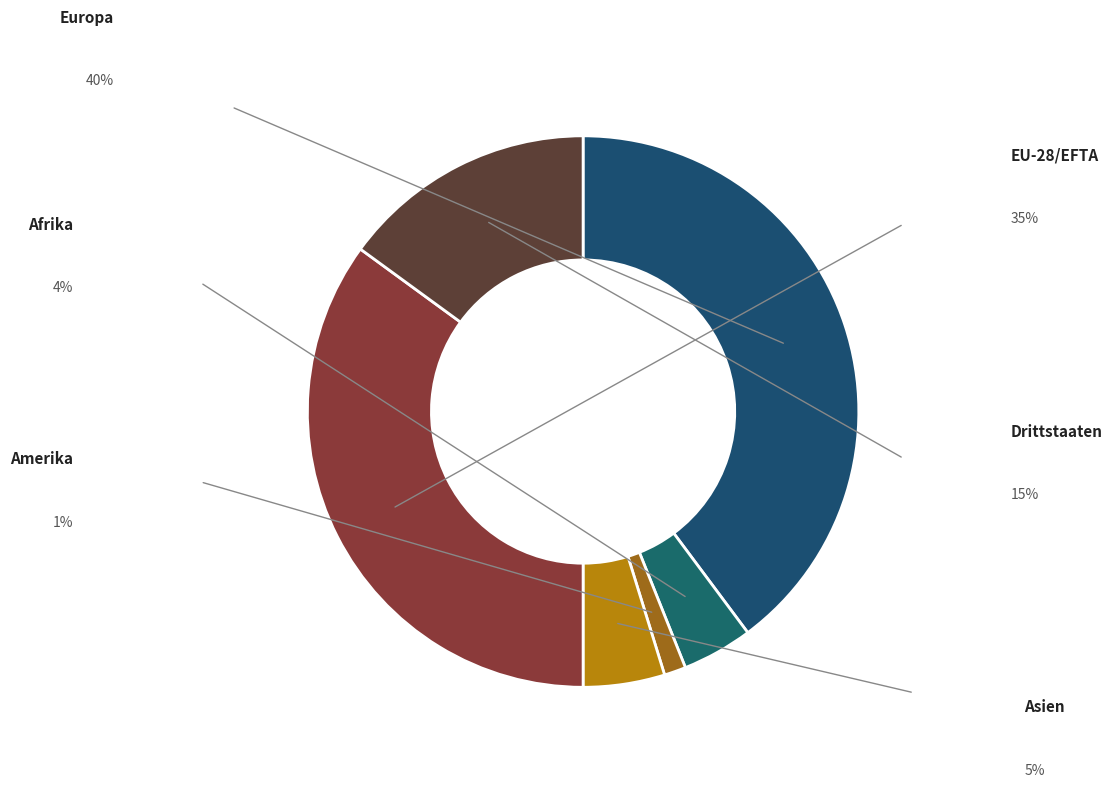

Does Asien represent more than half of the total?

No